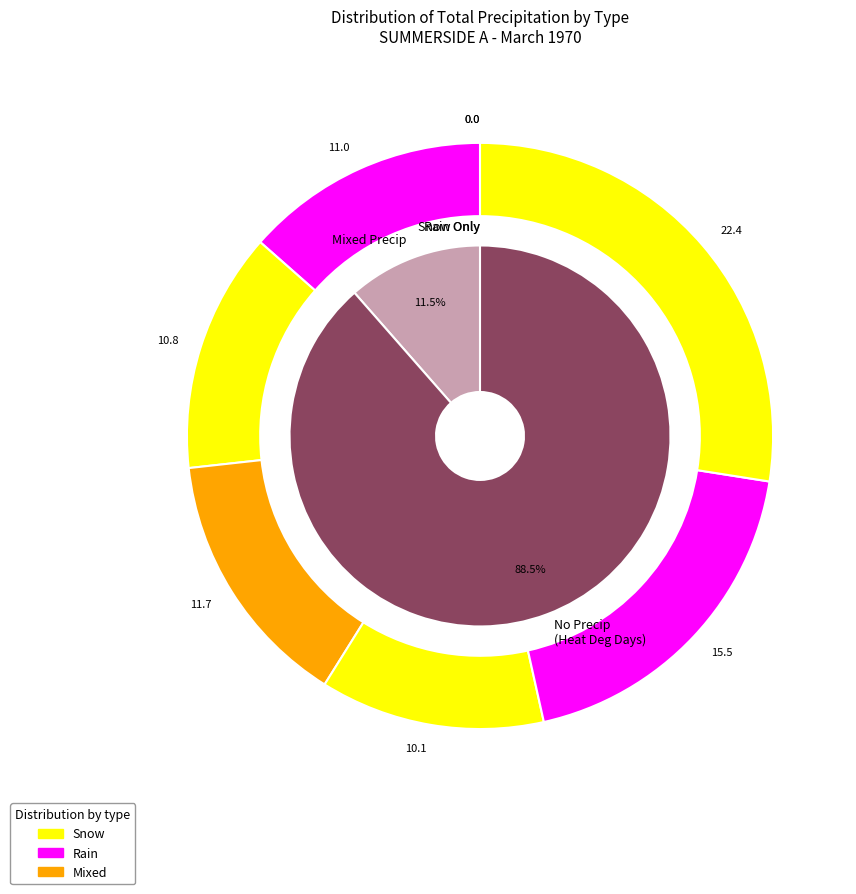

Is there any slice that represents more than half of the pie?

No